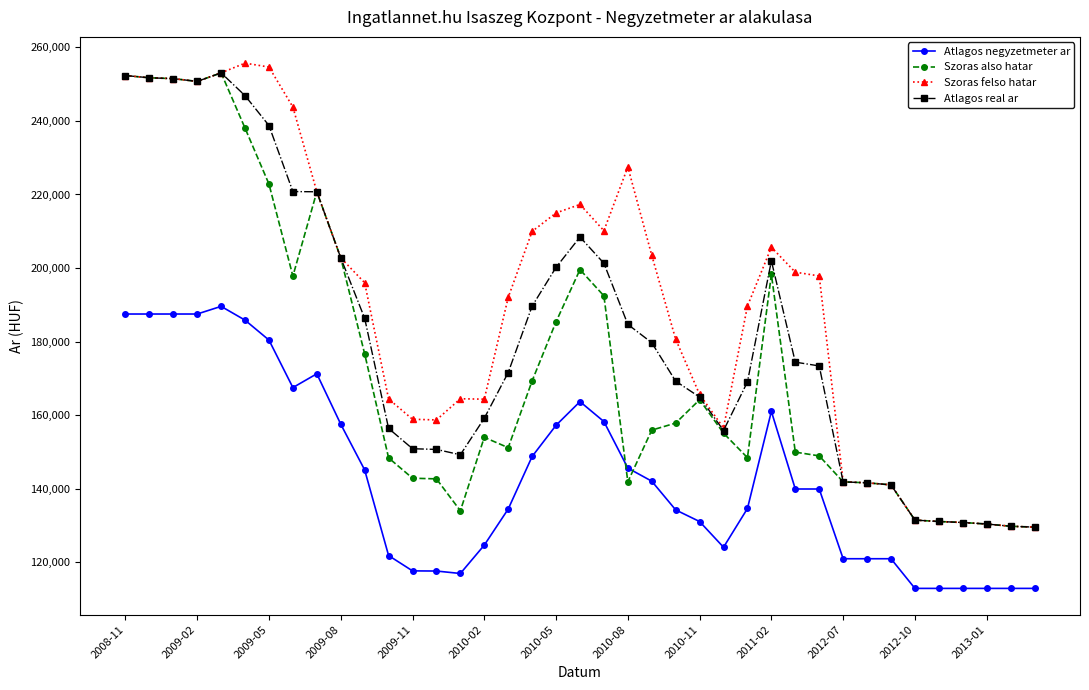

How many categories are shown in the chart?

39